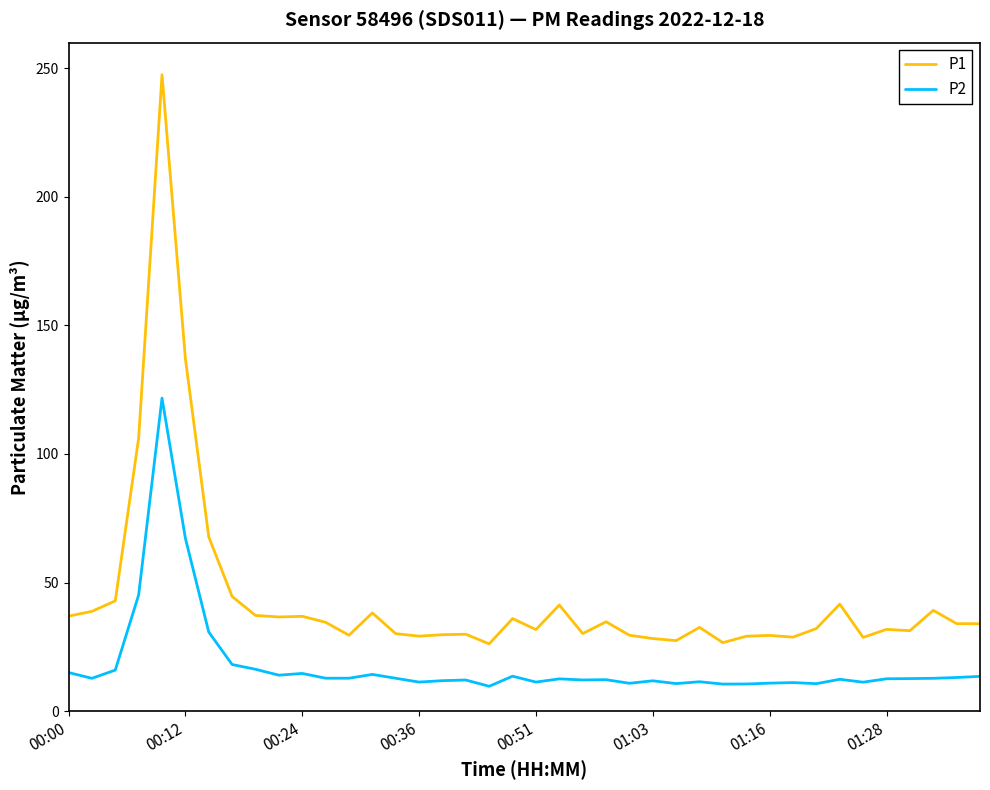

How many lines are shown in the chart?

2